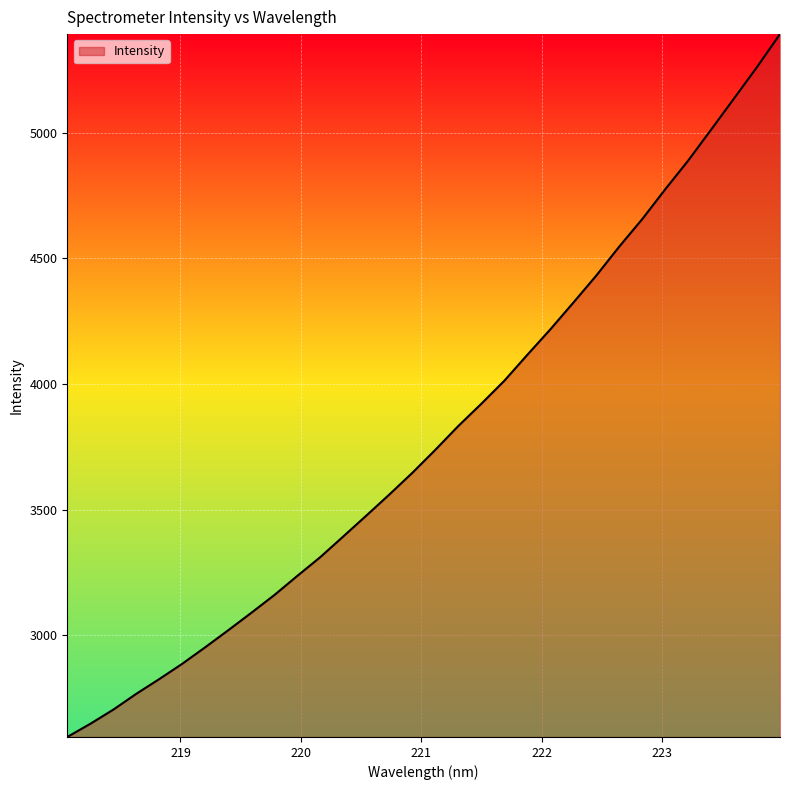

How many lines are shown in the chart?

1